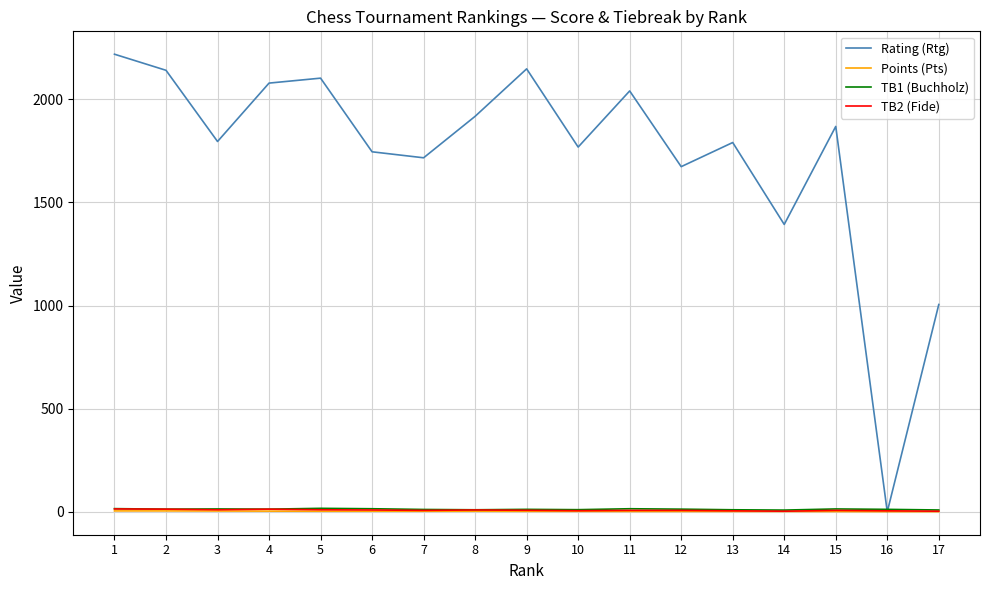

At which category does the chart reach its peak across all series?

1